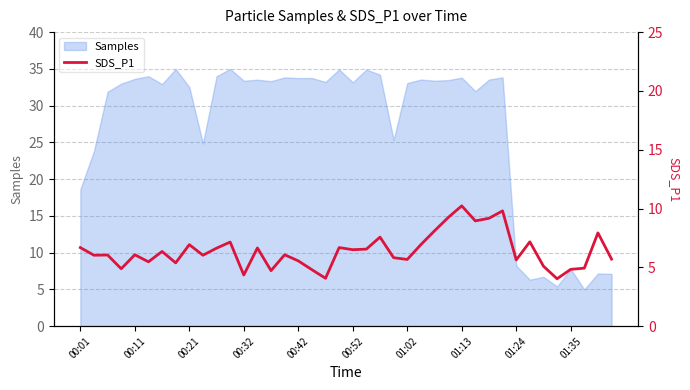

True or false: Samples has a value of 50.3 at 00:42.

False